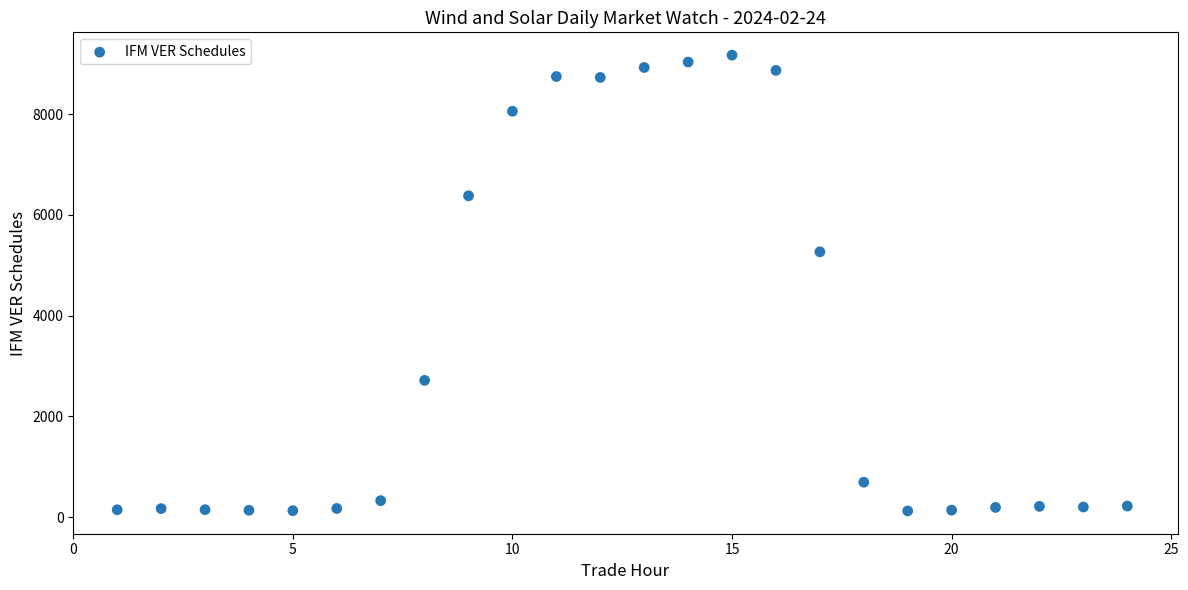

What is the range of X values (max minus min)?

23.0